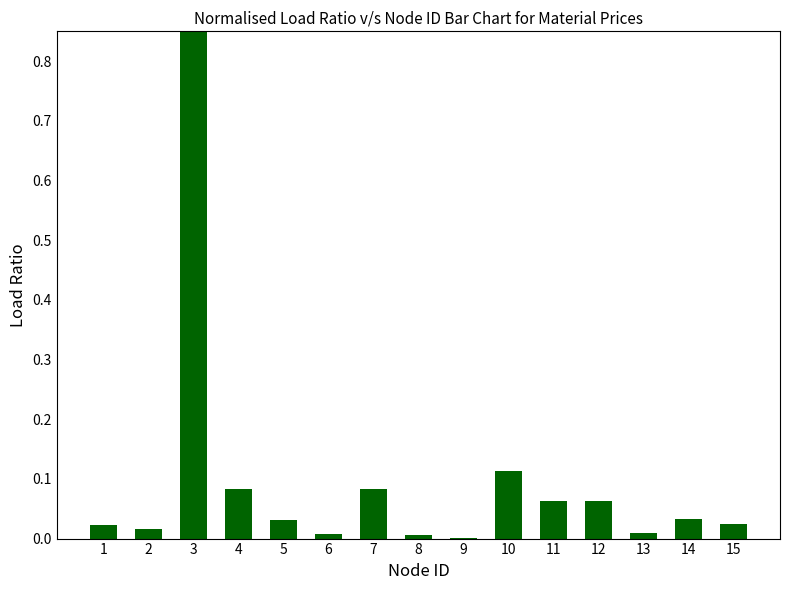

The chart shows a value of 0.0 at 2. True or false?

True